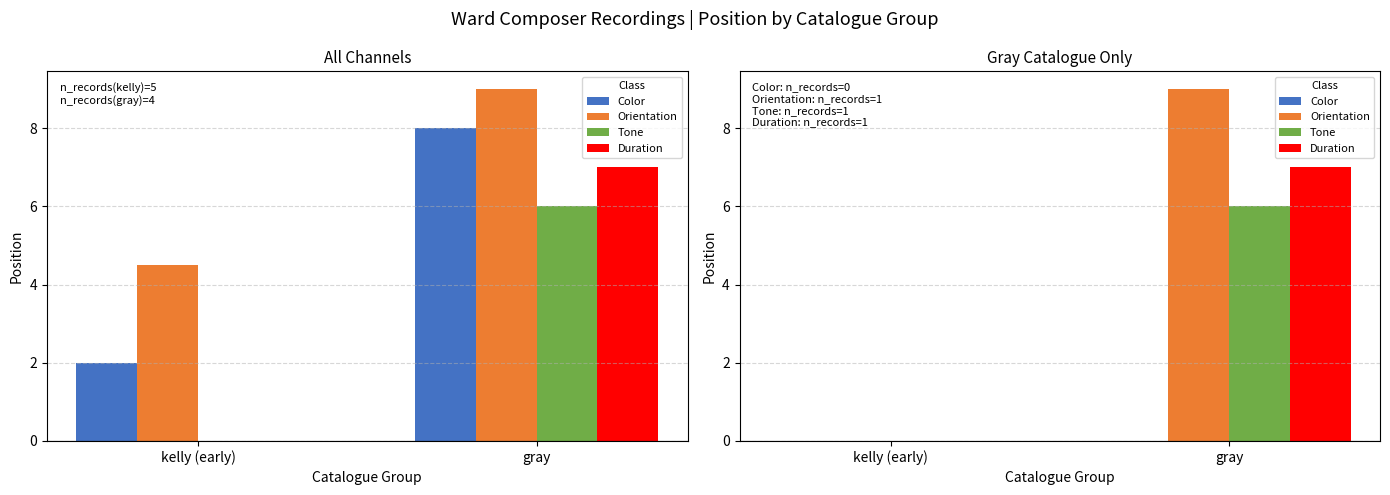

What is the difference between the Duration values at kelly (early) and gray?

7